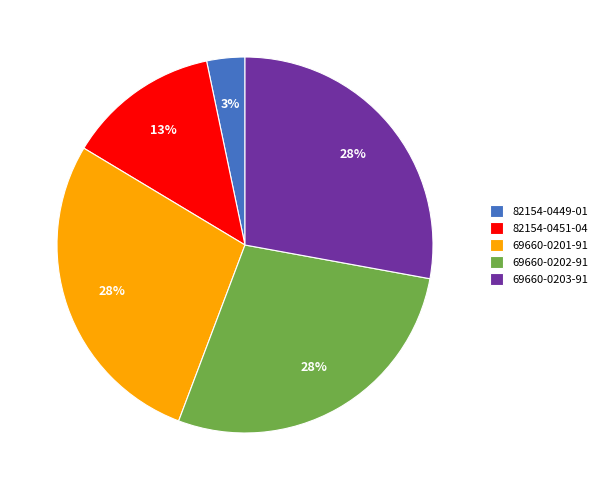

What is the smallest slice in the pie chart?

82154-0449-01